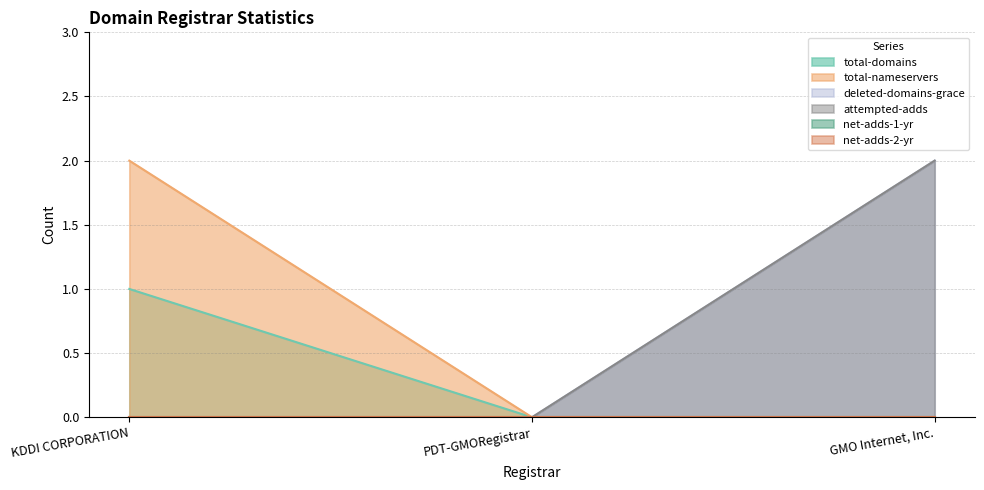

What is the label of the 3rd point from the left?

GMO Internet, Inc.